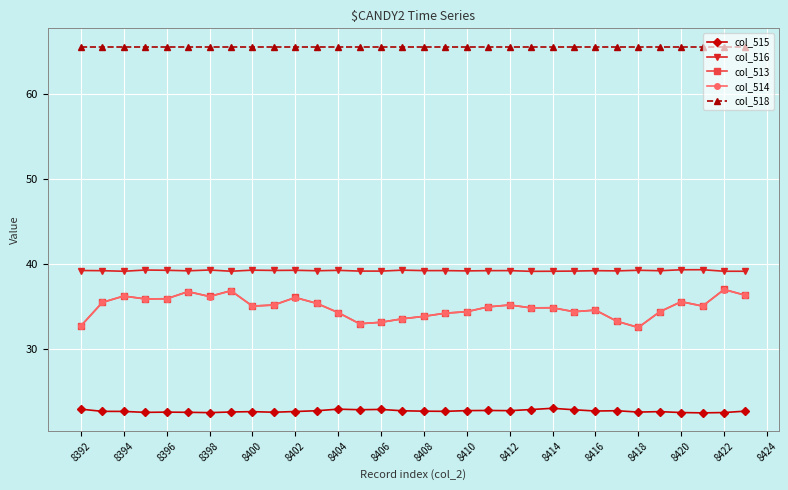

How many lines are shown in the chart?

5